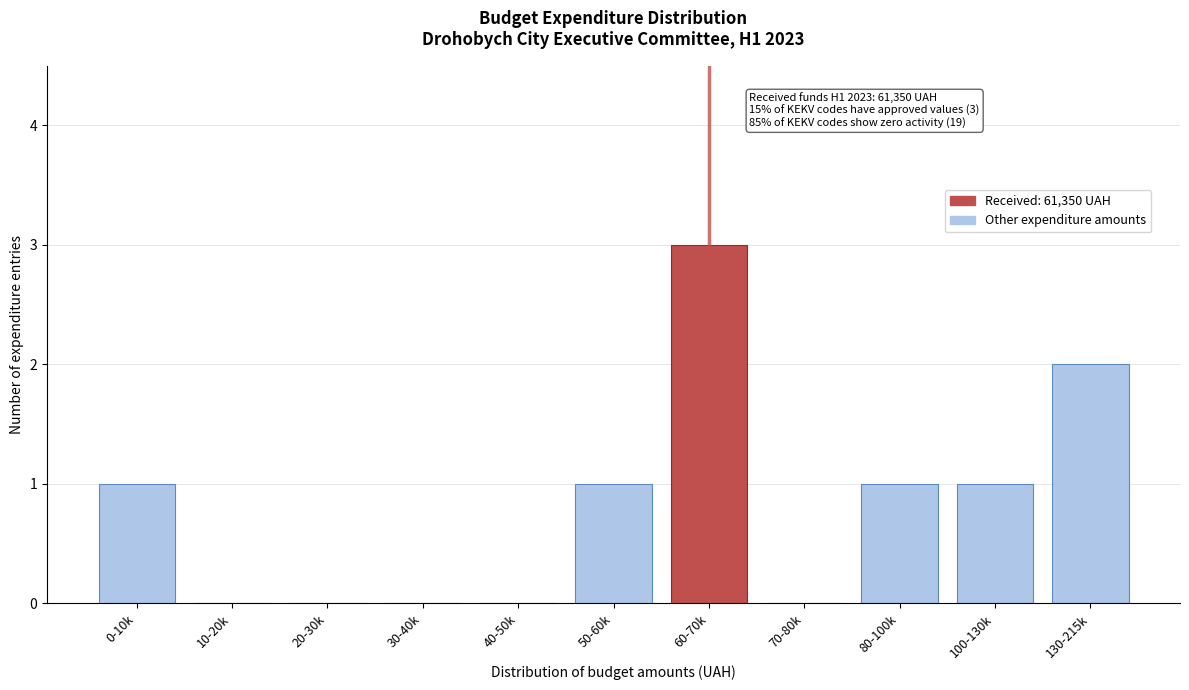

Reading right to left, transcribe all the data shown in this chart.

130-215k=2	100-130k=1	80-100k=1	70-80k=0	60-70k=3	50-60k=1	40-50k=0	30-40k=0	20-30k=0	10-20k=0	0-10k=1